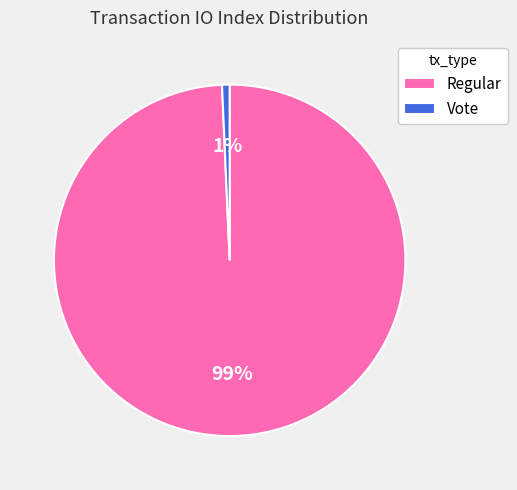

Which has a higher value, Vote or Regular?

Regular